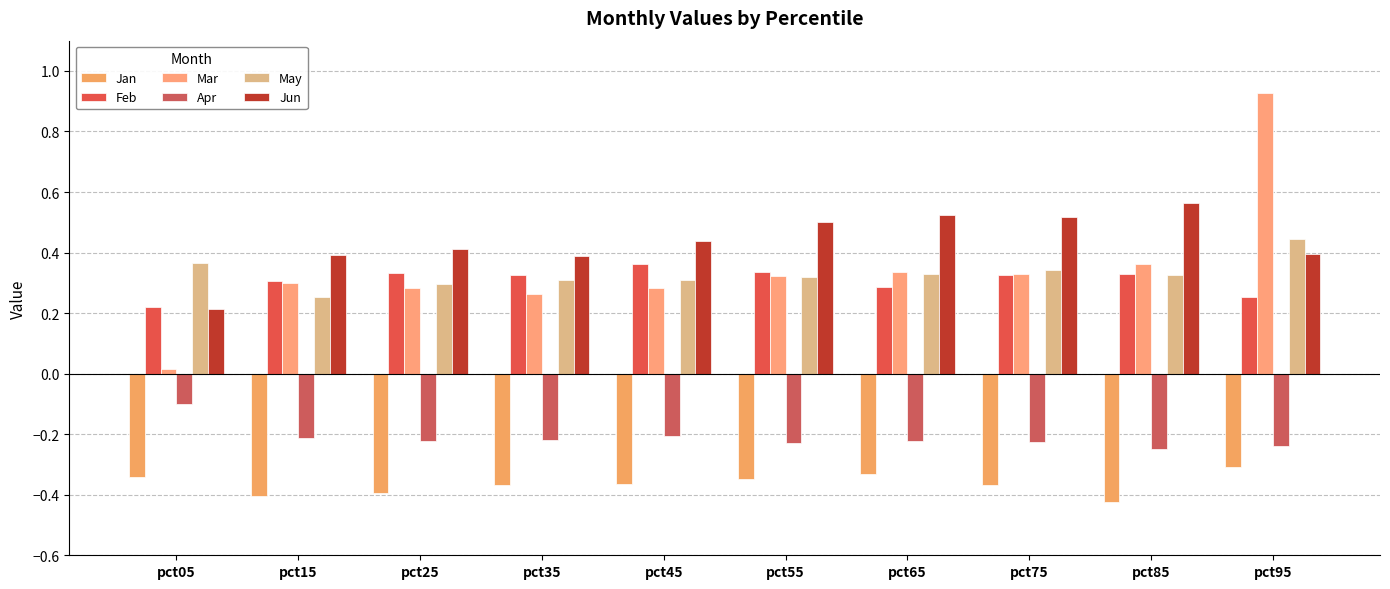

Reading right to left, transcribe all the data shown in this chart.

Jan: -0.3	-0.4	-0.4	-0.3	-0.3	-0.4	-0.4	-0.4	-0.4	-0.3
Feb: 0.3	0.3	0.3	0.3	0.3	0.4	0.3	0.3	0.3	0.2
Mar: 0.9	0.4	0.3	0.3	0.3	0.3	0.3	0.3	0.3	0.0
Apr: -0.2	-0.2	-0.2	-0.2	-0.2	-0.2	-0.2	-0.2	-0.2	-0.1
May: 0.4	0.3	0.3	0.3	0.3	0.3	0.3	0.3	0.3	0.4
Jun: 0.4	0.6	0.5	0.5	0.5	0.4	0.4	0.4	0.4	0.2